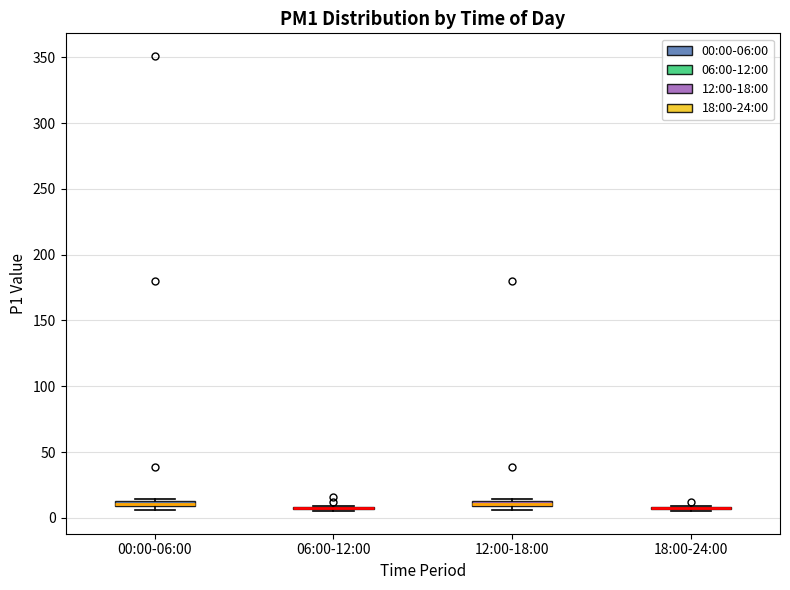

Where is the lower edge of the box for 12:00-18:00 on the y-axis? The values are not printed on the chart, so give them approximately, as read against the axis.

10